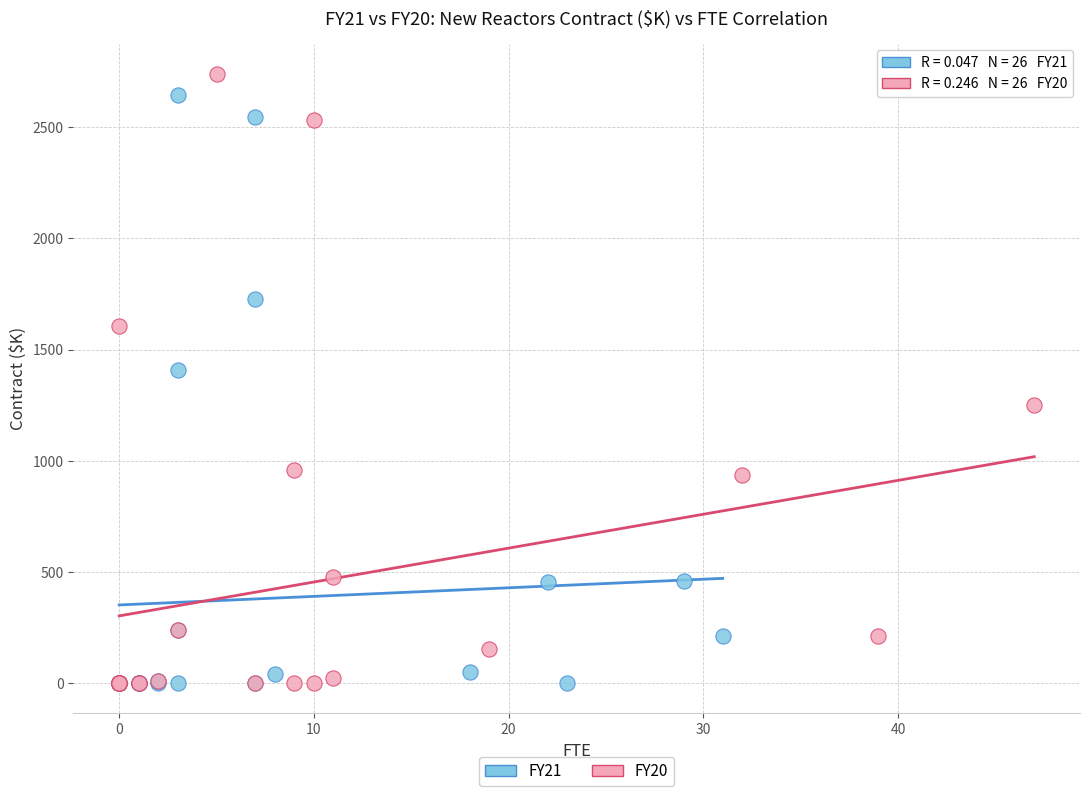

Which series has the largest Y range (max minus min)?

FY20